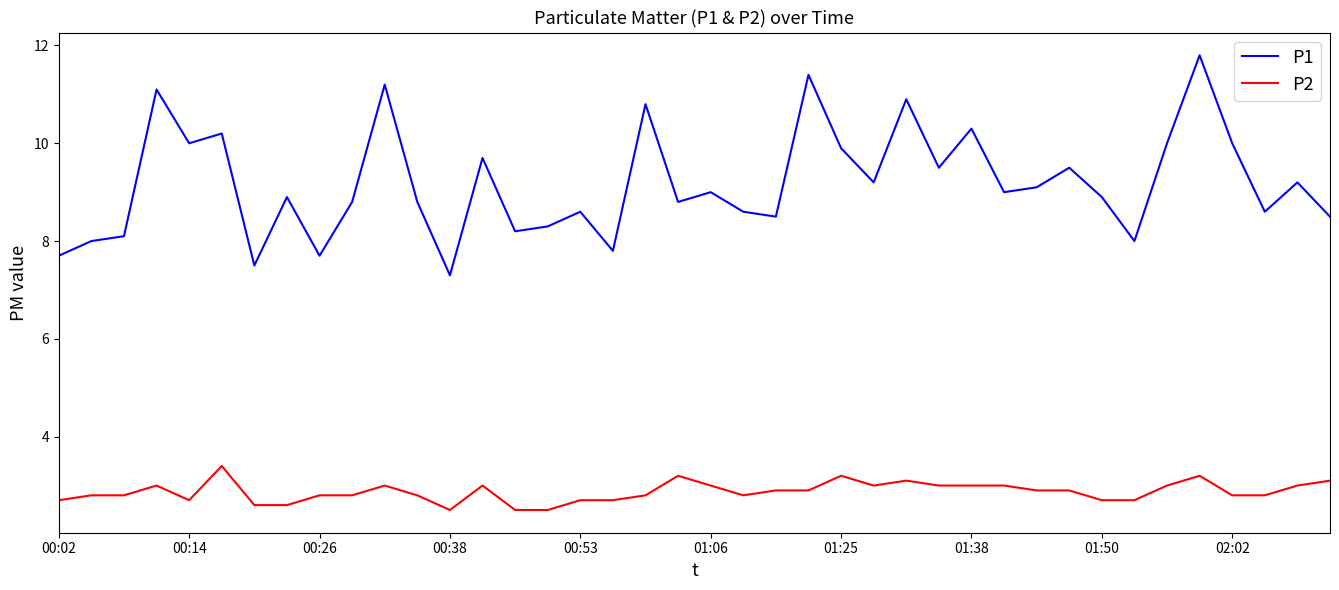

What is the difference between the maximum and minimum values in the P1 series?

4.5